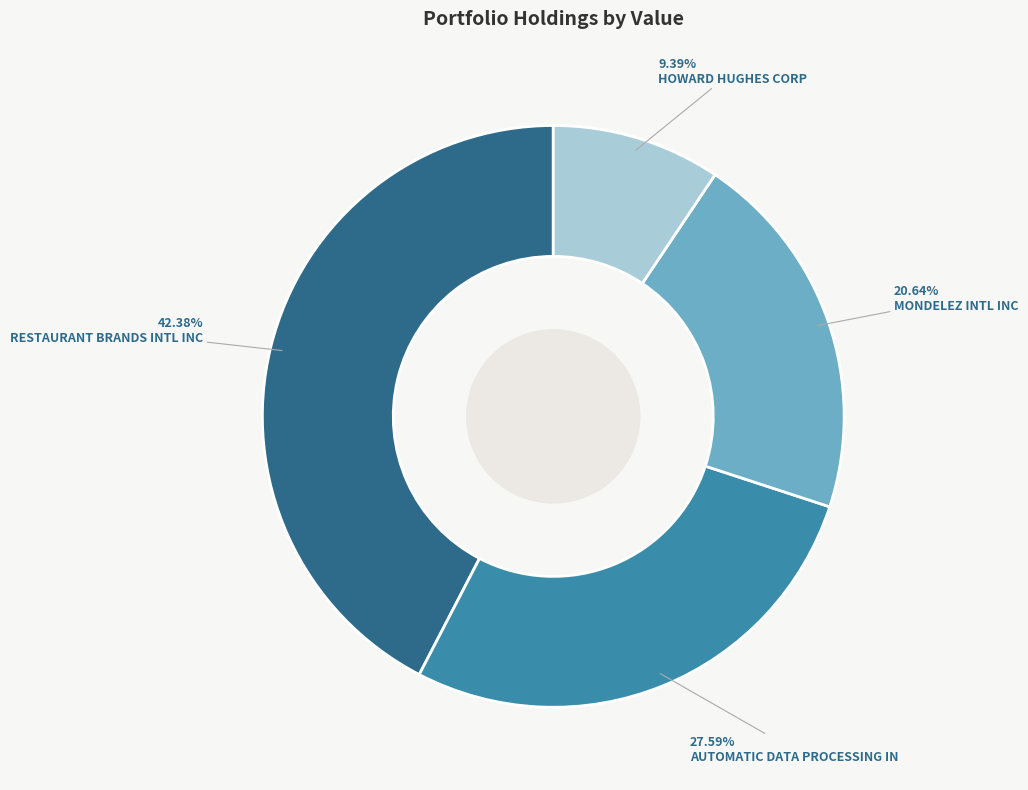

How many segments does this pie chart have?

4